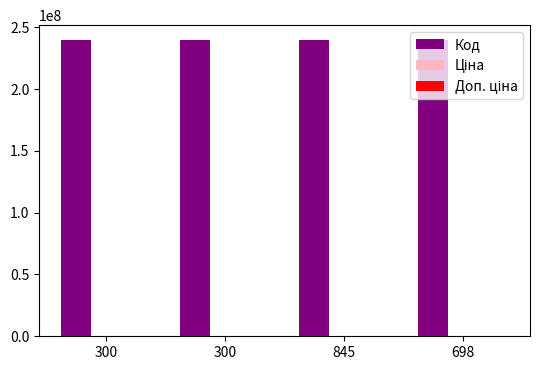

Which category has the lowest value in the Код series?

698